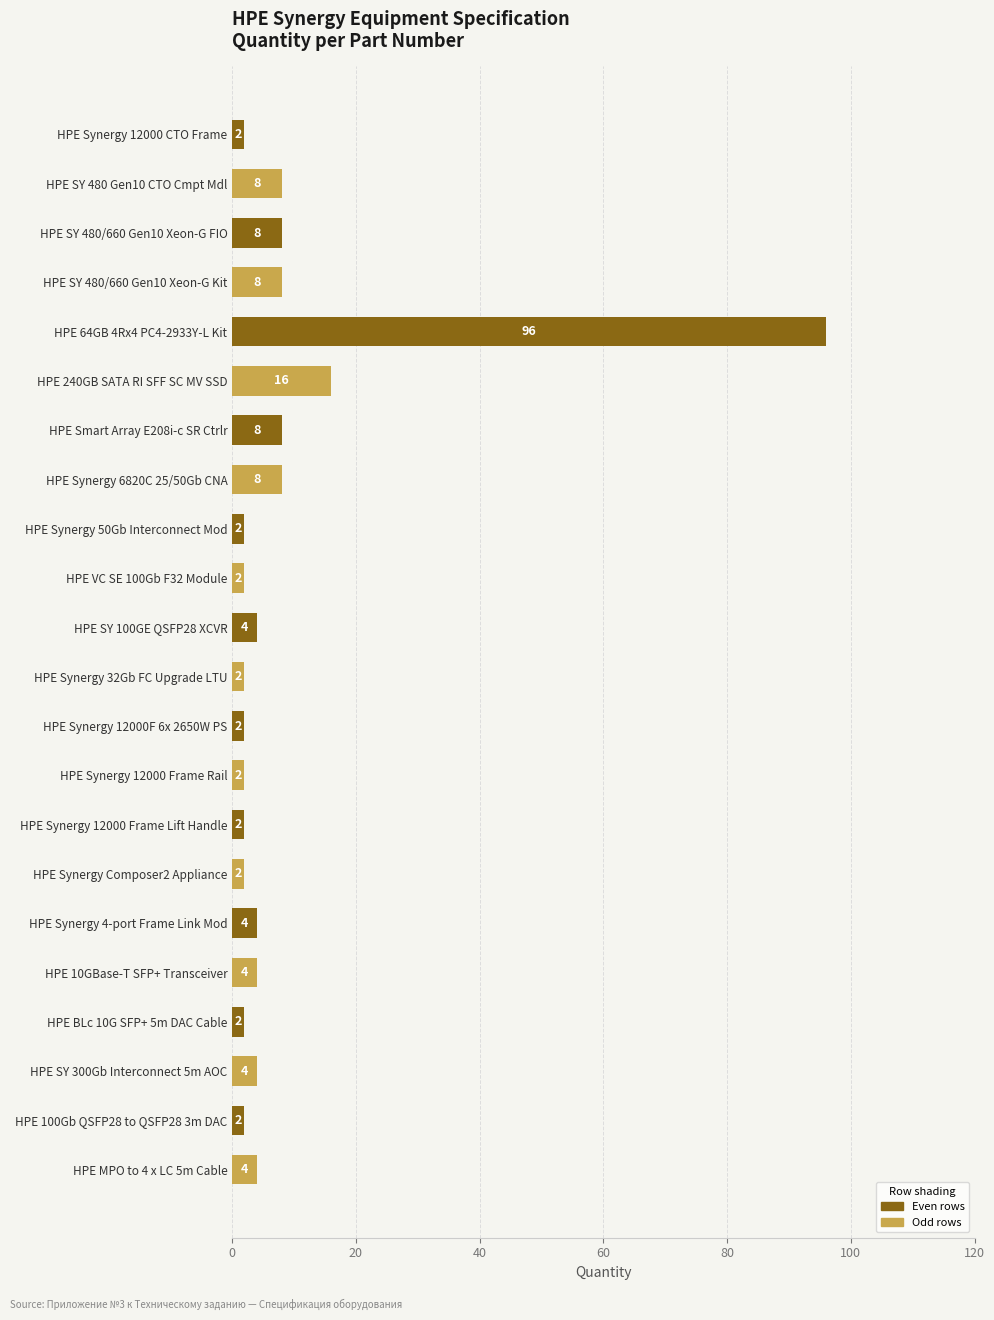

Where is the data nearest to the value 49?

HPE 240GB SATA RI SFF SC MV SSD